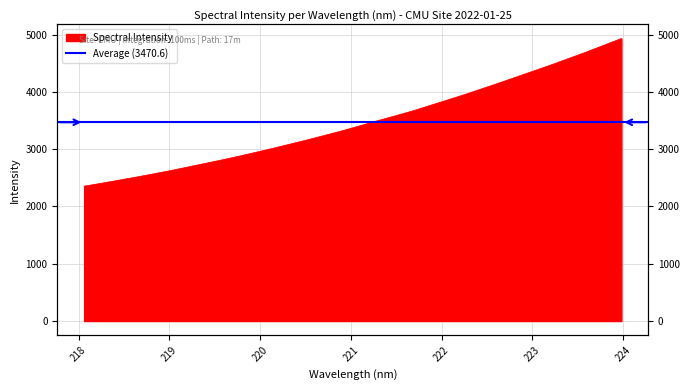

The chart shows a value of 4837.4 at 221.1174. True or false?

False